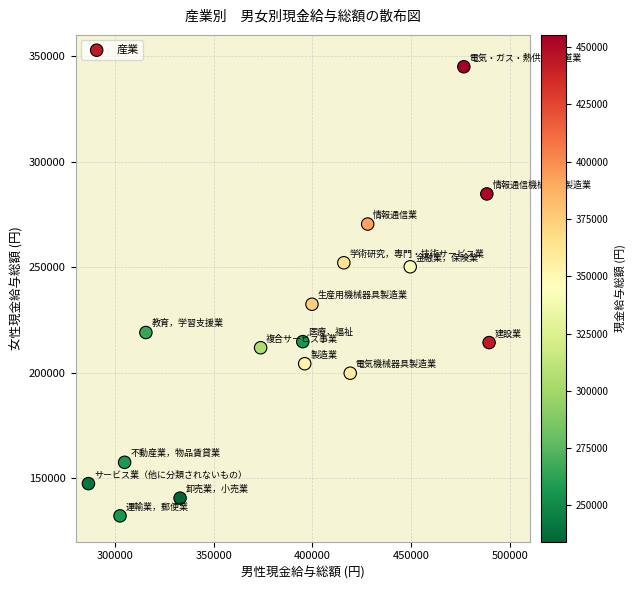

What Y value in the scatter plot is closest to 238532?

232406